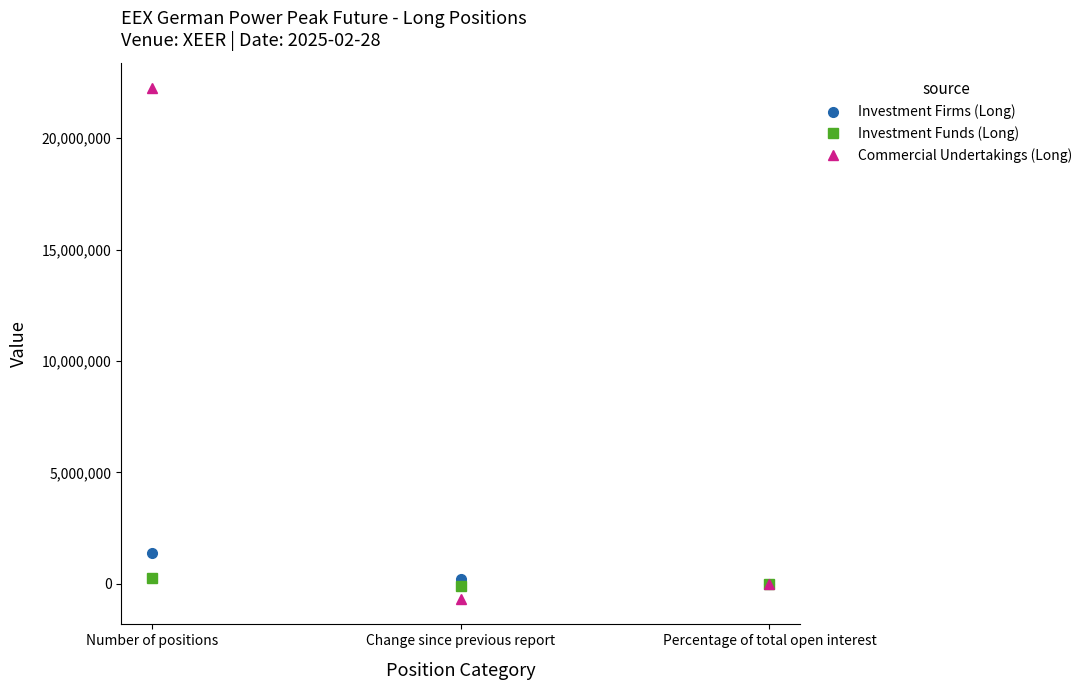

What is the label of the 1st point from the right?

Percentage of total open interest